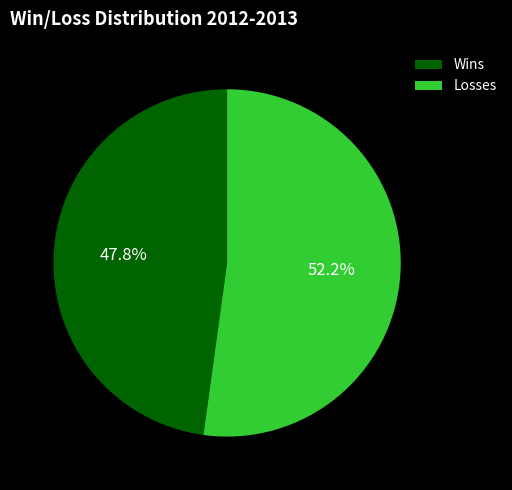

To the nearest percent, what is the average slice percentage?

50%